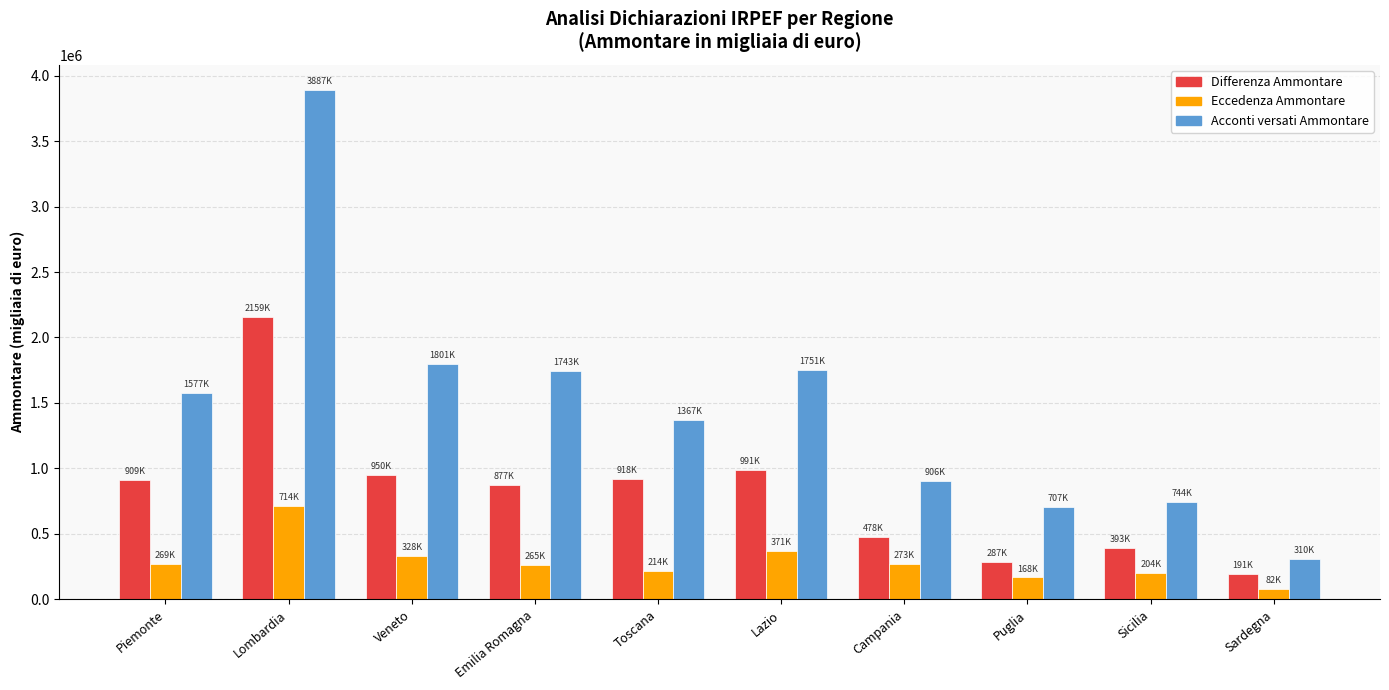

The Differenza Ammontare series shows 379321 at Toscana. True or false?

False